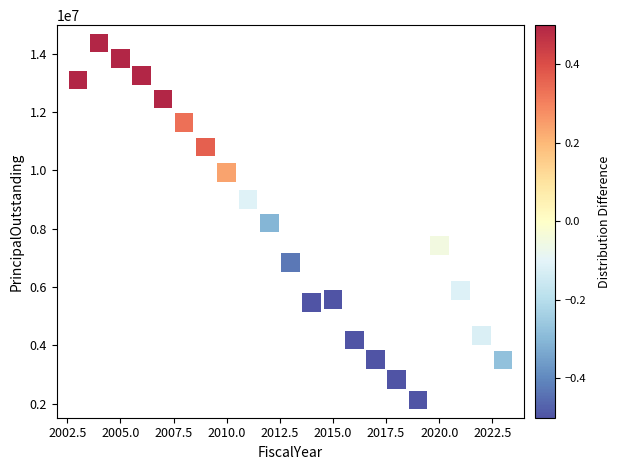

What is the range of X values (max minus min)?

20